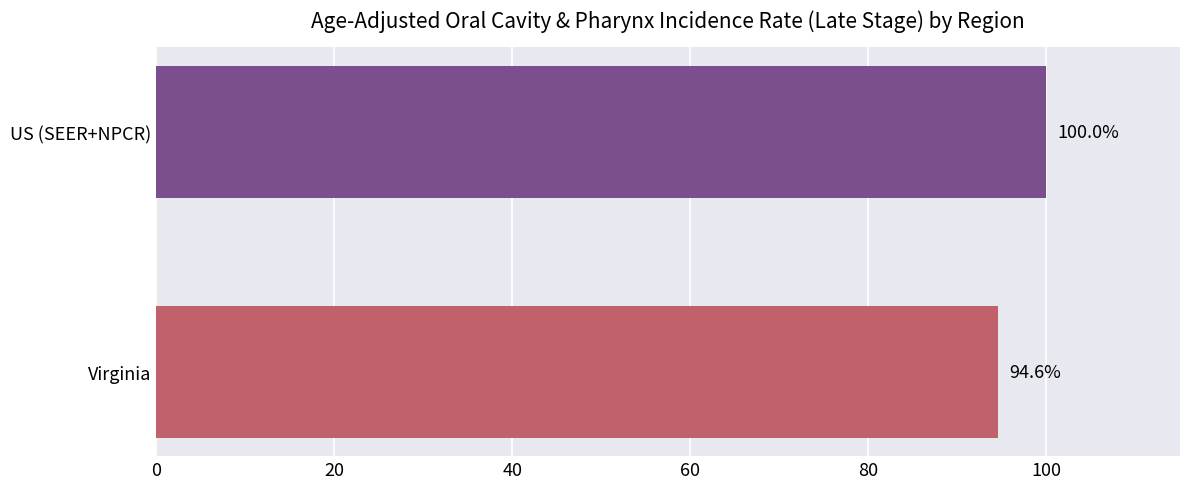

What is the maximum value shown in the chart?

100.0